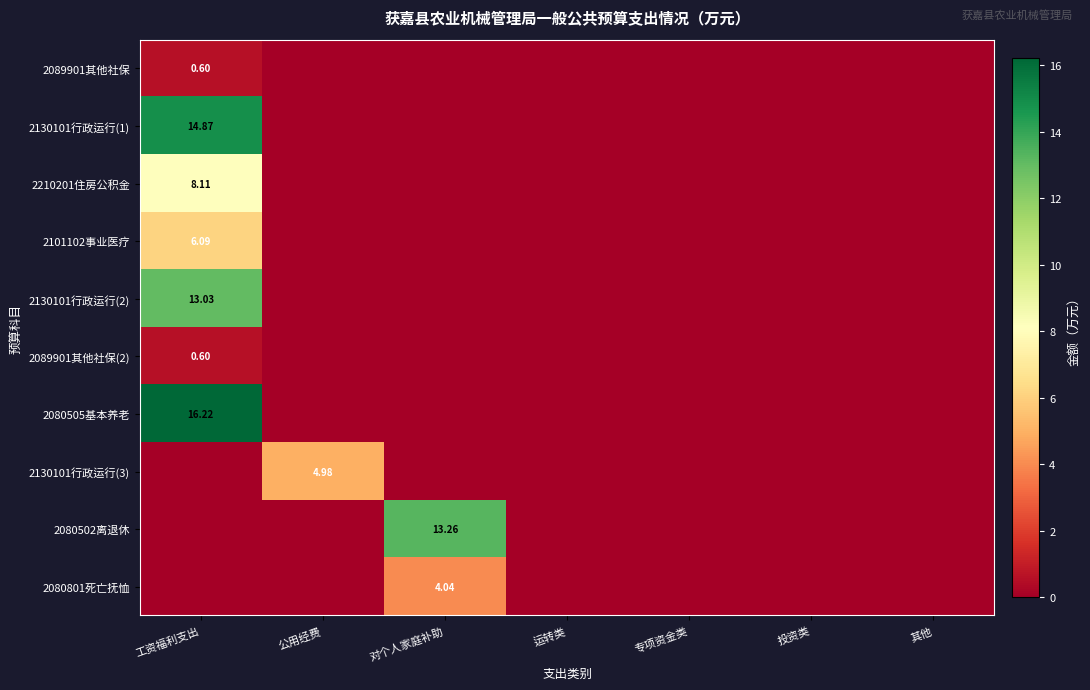

Is it true that 2080502离退休 equals 0.0 at 其他?

True